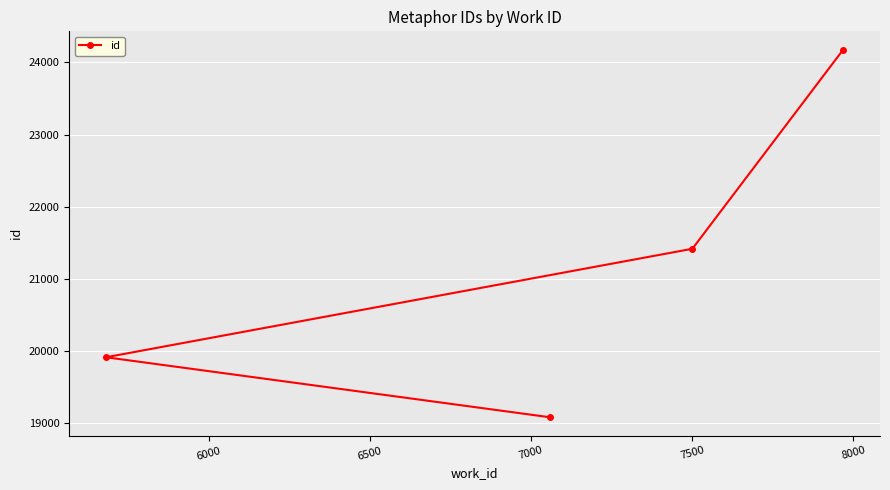

What is the difference between the maximum and minimum values?

5093